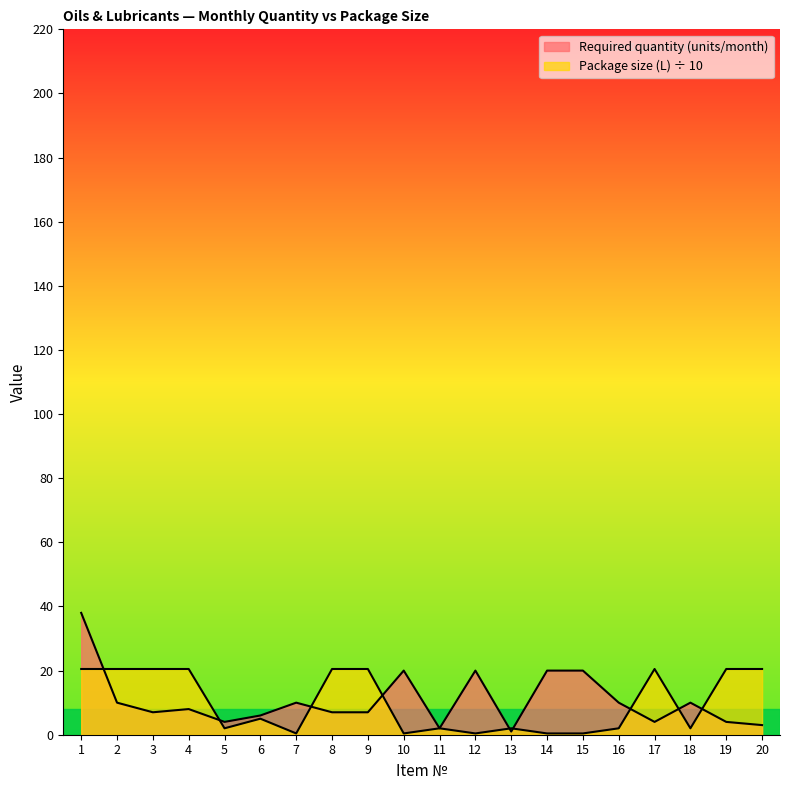

Reading right to left, transcribe all the data shown in this chart.

Required quantity (units/month): 3.0	4.0	10.0	4.0	10.0	20.0	20.0	1.0	20.0	2.0	20.0	7.0	7.0	10.0	6.0	4.0	8.0	7.0	10.0	38.0
Package size (L): 20.5	20.5	2.0	20.5	2.0	0.4	0.4	2.0	0.4	2.0	0.4	20.5	20.5	0.4	5.0	2.0	20.5	20.5	20.5	20.5